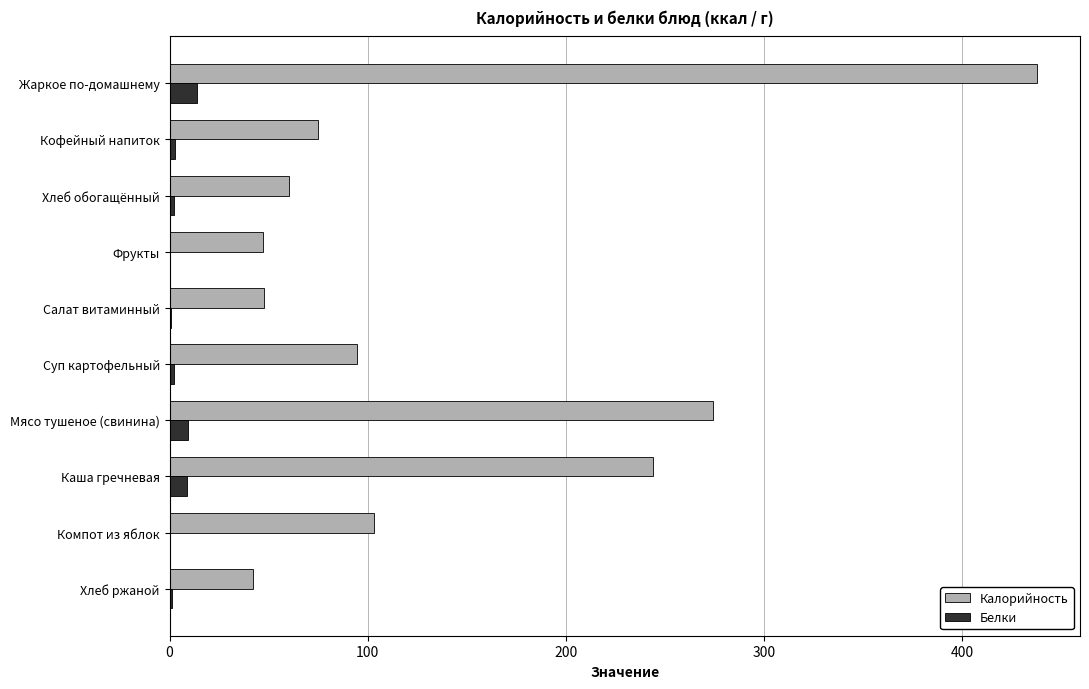

Where is Калорийность nearest to the value 239?

Каша гречневая